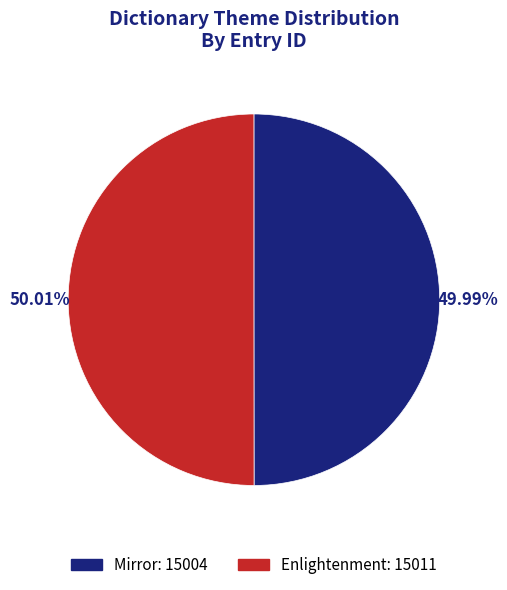

To the nearest percent, what percentage of the pie is Enlightenment?

50%